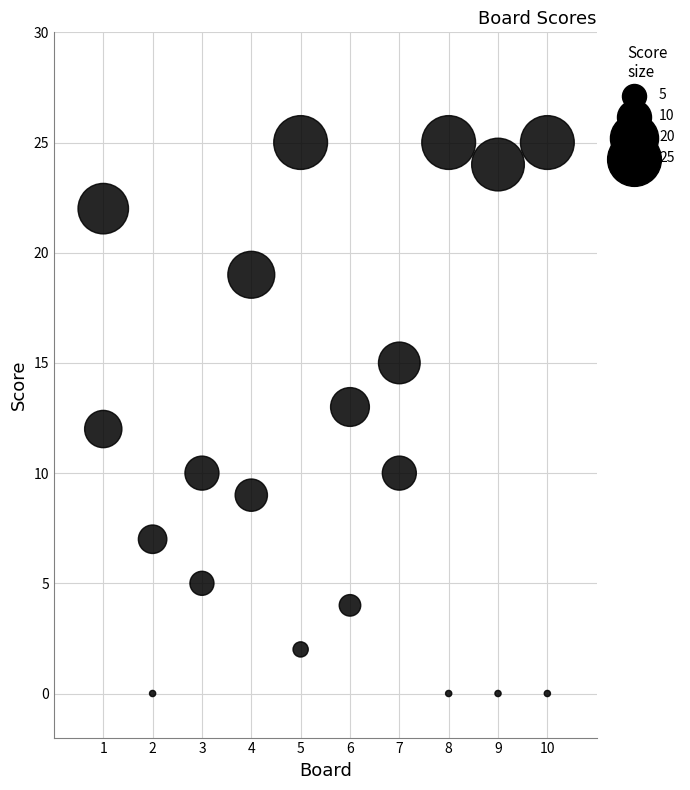

How many data points are displayed?

20